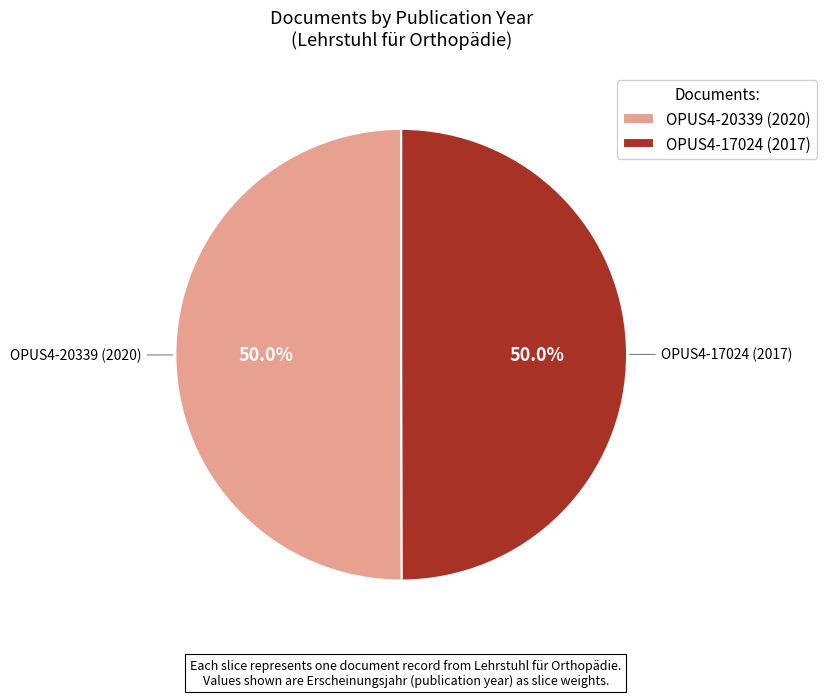

Do OPUS4-17024 (2017) and OPUS4-20339 (2020) together represent more than half of the pie?

Yes